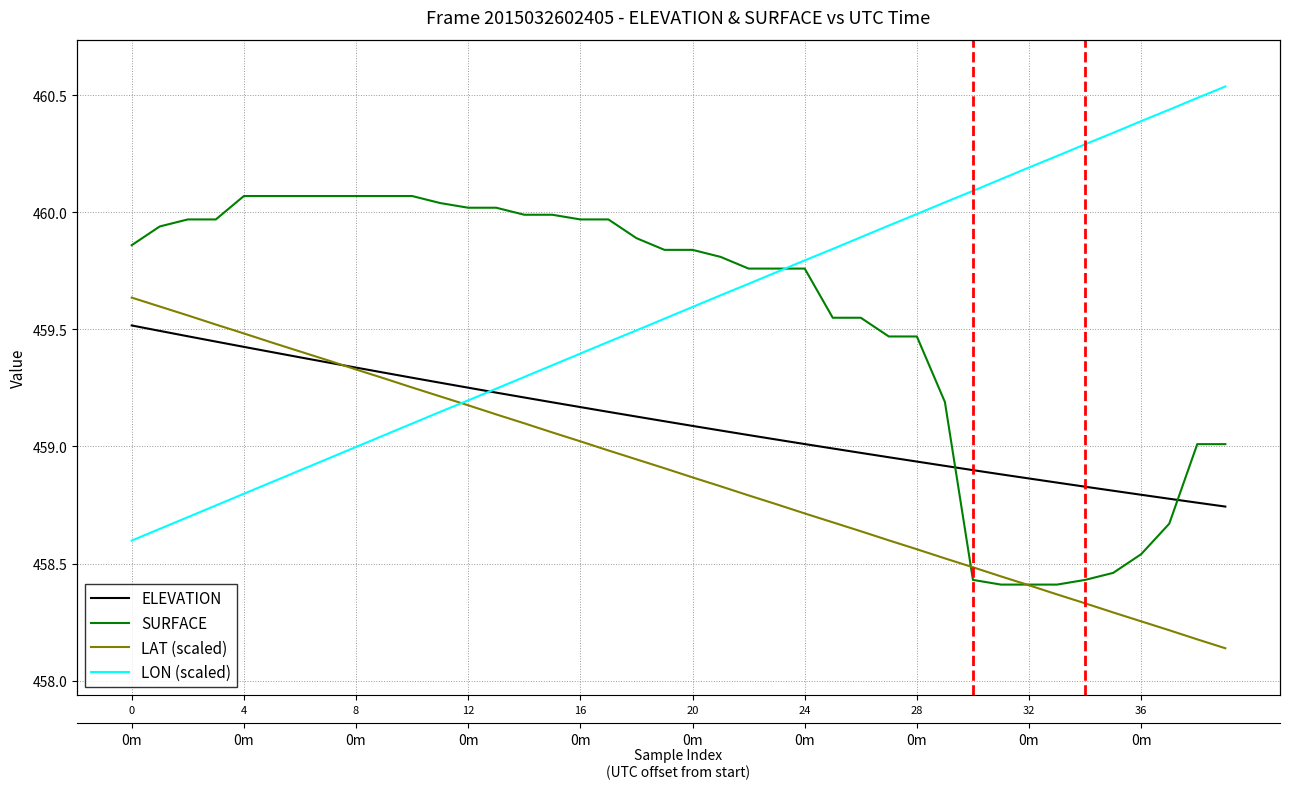

How many lines are shown in the chart?

4